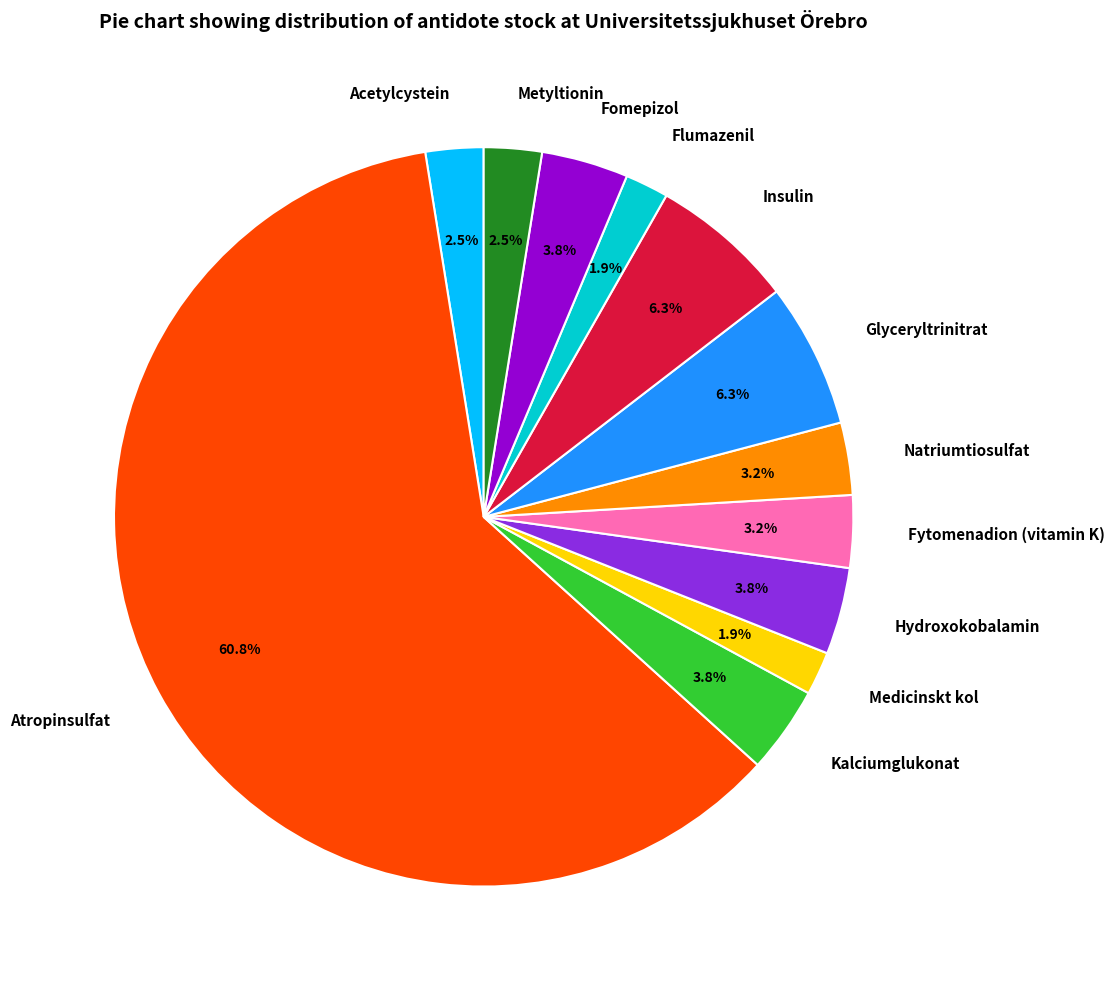

Is it true that Flumazenil is 2% of the pie?

True